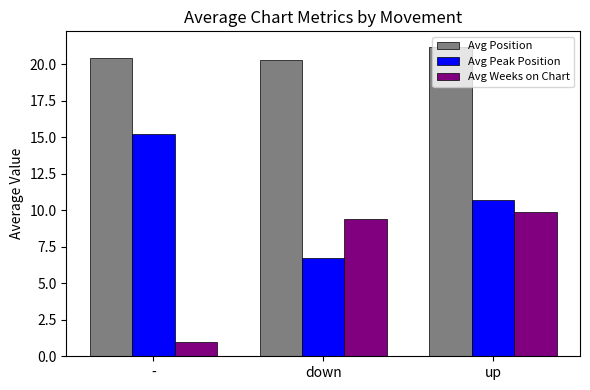

Count the Avg Position values in the range 20 to 21.

2